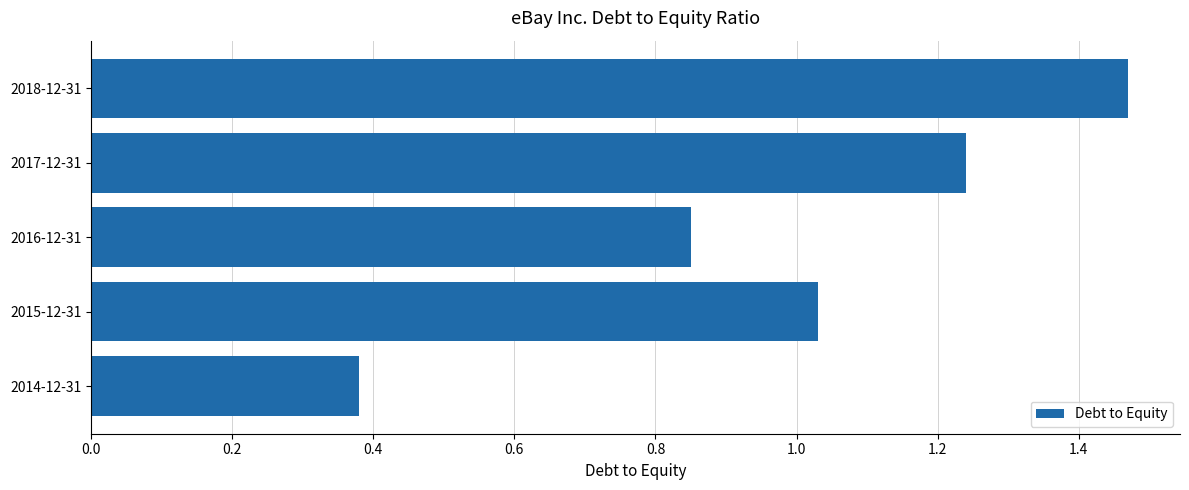

Rank the categories by value from highest to lowest.

2018-12-31, 2017-12-31, 2015-12-31, 2016-12-31, 2014-12-31